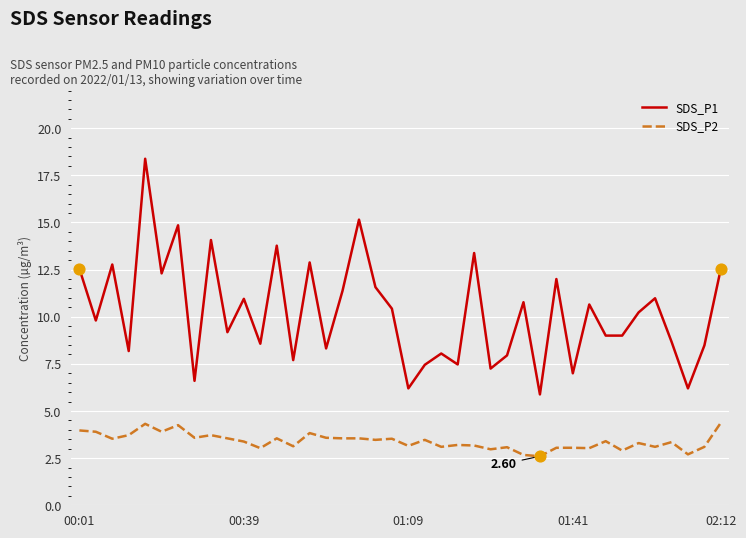

Which series has the widest spread of values?

SDS_P1